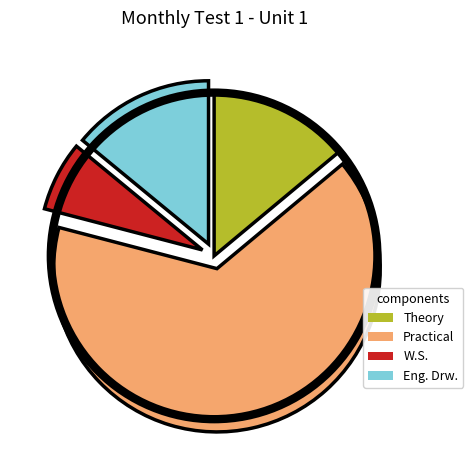

Between W.S. and Practical, which is larger?

Practical